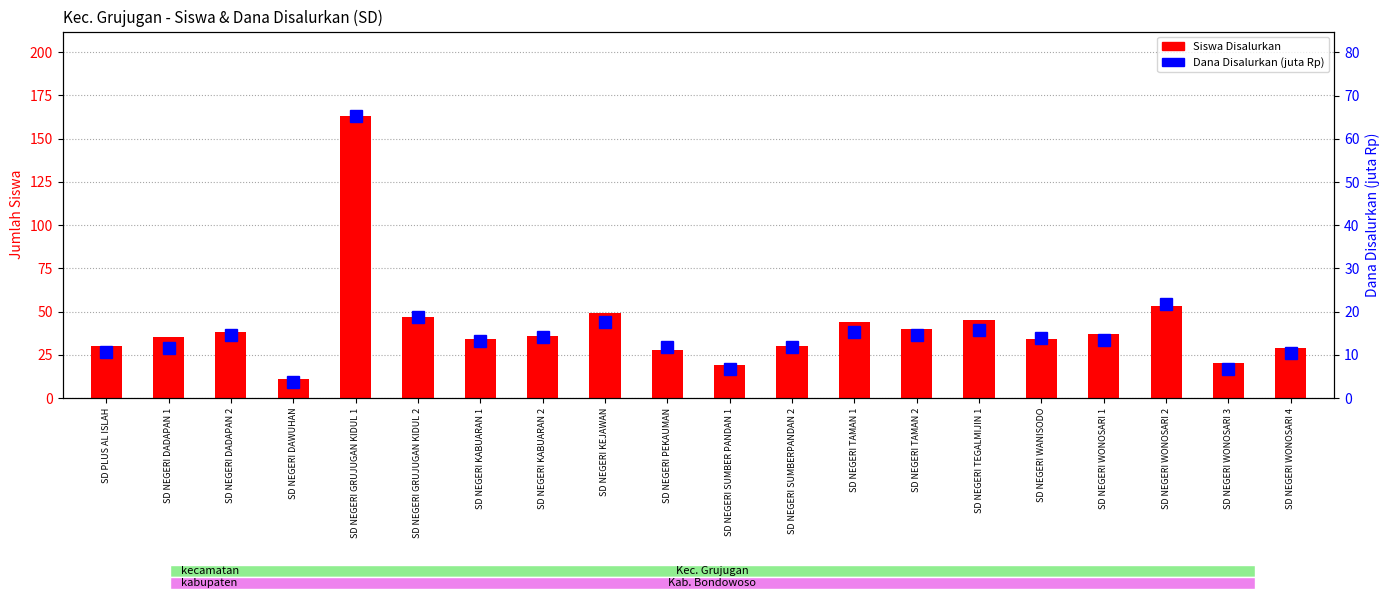

The Siswa Disalurkan series shows 61.6 at SD NEGERI DADAPAN 2. True or false?

False